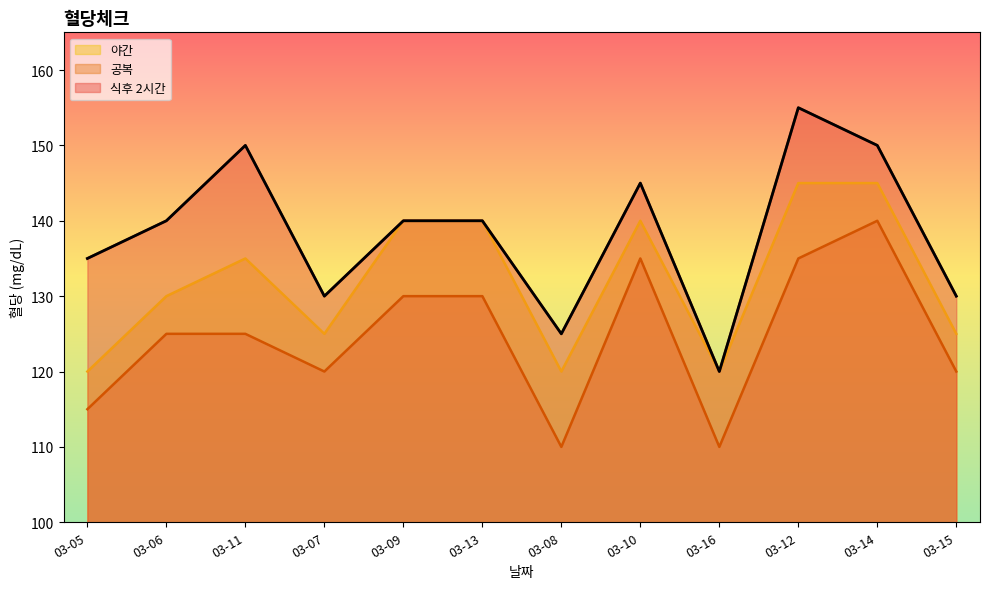

What position from the left is 03-12?

10